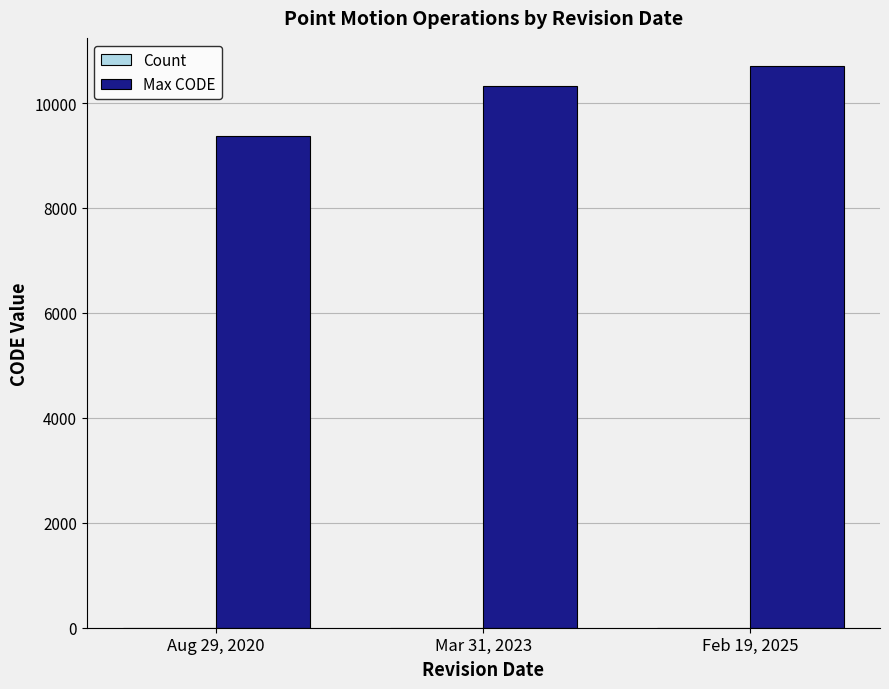

The Max CODE series shows 3411 at Mar 31, 2023. True or false?

False